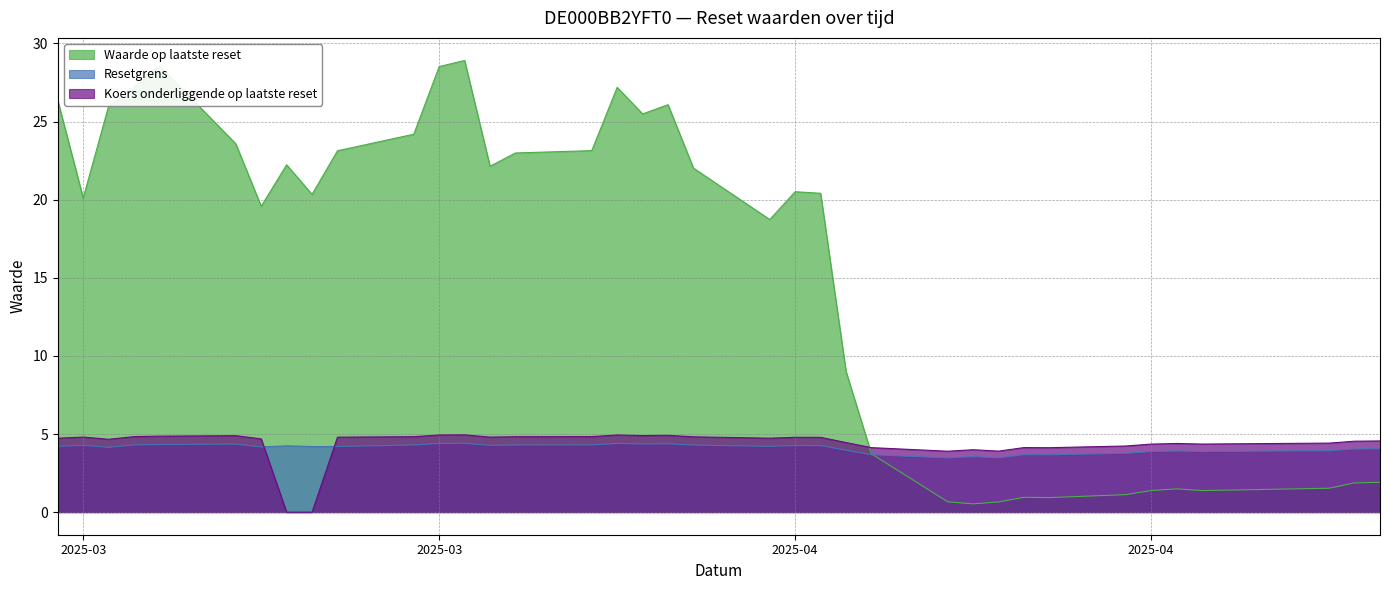

Rank the categories by Resetgrens value from highest to lowest.

2025-03-19, 2025-03-25, 2025-03-18, 2025-03-27, 2025-03-26, 2025-03-10, 2025-03-07, 2025-03-06, 2025-03-24, 2025-03-17, 2025-03-21, 2025-03-28, 2025-03-20, 2025-03-04, 2025-04-01, 2025-04-02, 2025-03-12, 2025-03-31, 2025-03-03, 2025-03-14, 2025-03-13, 2025-03-11, 2025-03-05, 2025-04-24, 2025-04-23, 2025-04-03, 2025-04-22, 2025-04-16, 2025-04-17, 2025-04-15, 2025-04-14, 2025-04-10, 2025-04-04, 2025-04-11, 2025-04-08, 2025-04-09, 2025-04-07